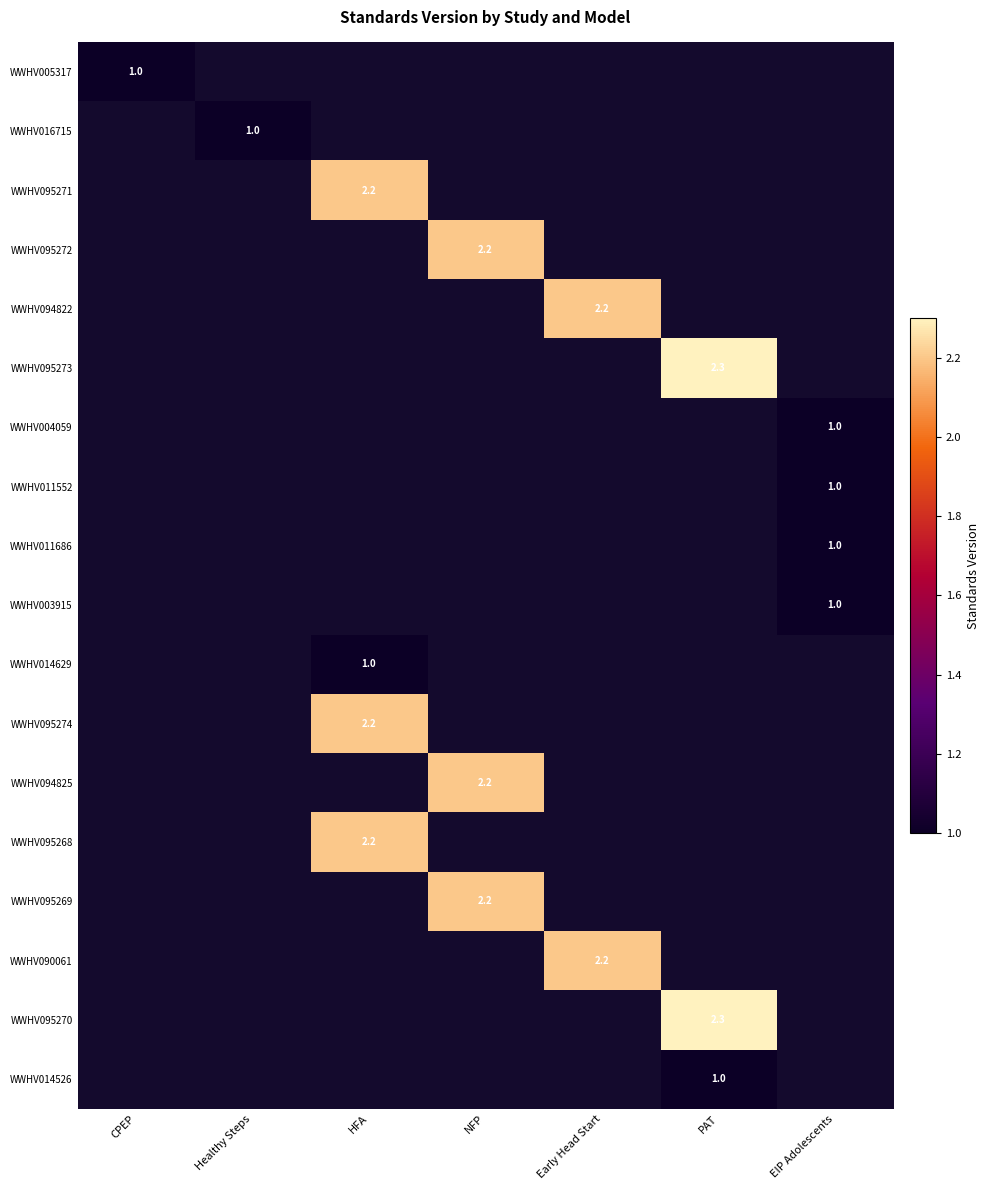

The WWHV094822 series shows 2.2 at Early Head Start. True or false?

True